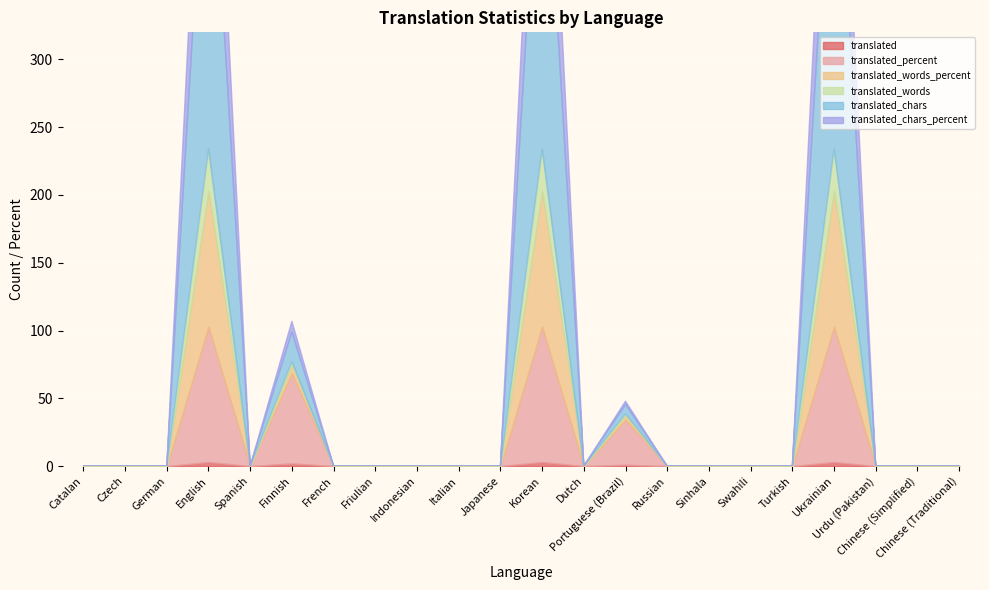

Reading left to right, what are all the values shown in this chart?

translated: 0.0	0.0	0.0	3.0	0.0	2.0	0.0	0.0	0.0	0.0	0.0	3.0	0.0	1.0	0.0	0.0	0.0	0.0	3.0	0.0	0.0	0.0
translated_percent: 0.0	0.0	0.0	100.0	0.0	66.6	0.0	0.0	0.0	0.0	0.0	100.0	0.0	33.3	0.0	0.0	0.0	0.0	100.0	0.0	0.0	0.0
translated_words_percent: 0.0	0.0	0.0	100.0	0.0	6.4	0.0	0.0	0.0	0.0	0.0	100.0	0.0	3.2	0.0	0.0	0.0	0.0	100.0	0.0	0.0	0.0
translated_words: 0.0	0.0	0.0	31.0	0.0	2.0	0.0	0.0	0.0	0.0	0.0	31.0	0.0	1.0	0.0	0.0	0.0	0.0	31.0	0.0	0.0	0.0
translated_chars: 0.0	0.0	0.0	282.0	0.0	22.0	0.0	0.0	0.0	0.0	0.0	282.0	0.0	7.0	0.0	0.0	0.0	0.0	282.0	0.0	0.0	0.0
translated_chars_percent: 0.0	0.0	0.0	100.0	0.0	7.8	0.0	0.0	0.0	0.0	0.0	100.0	0.0	2.4	0.0	0.0	0.0	0.0	100.0	0.0	0.0	0.0